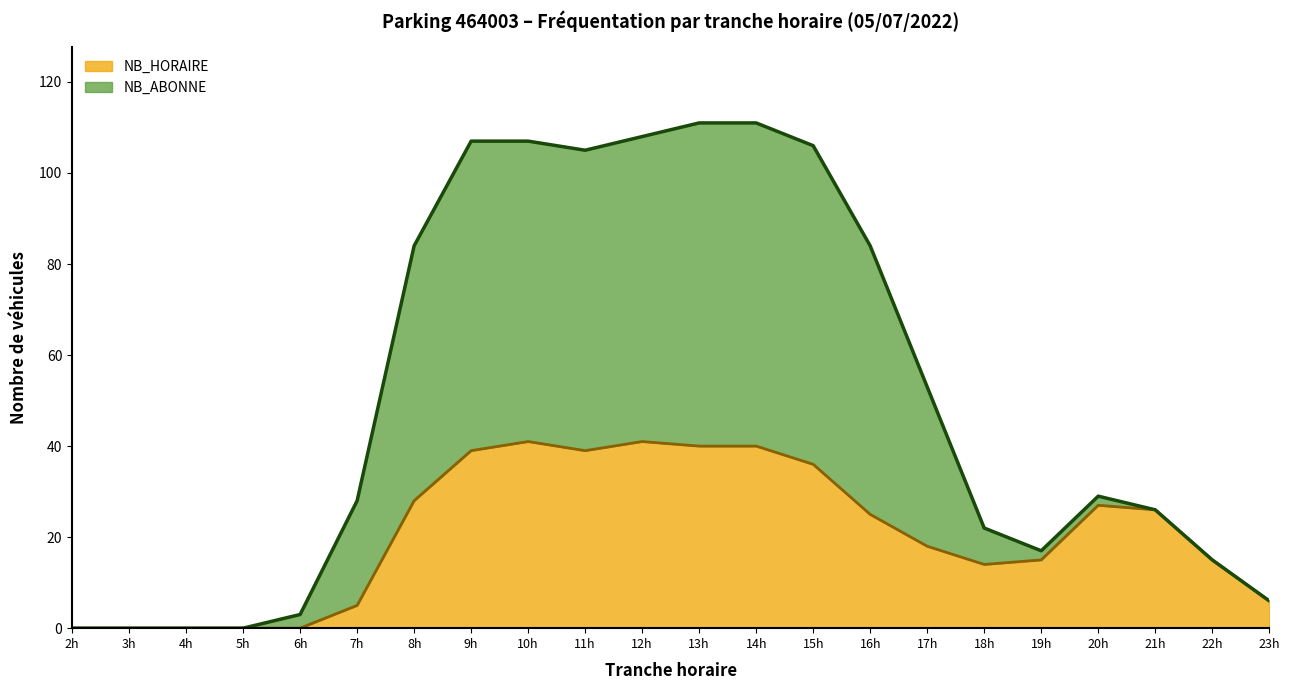

Where is NB_HORAIRE nearest to the value 20?

17h